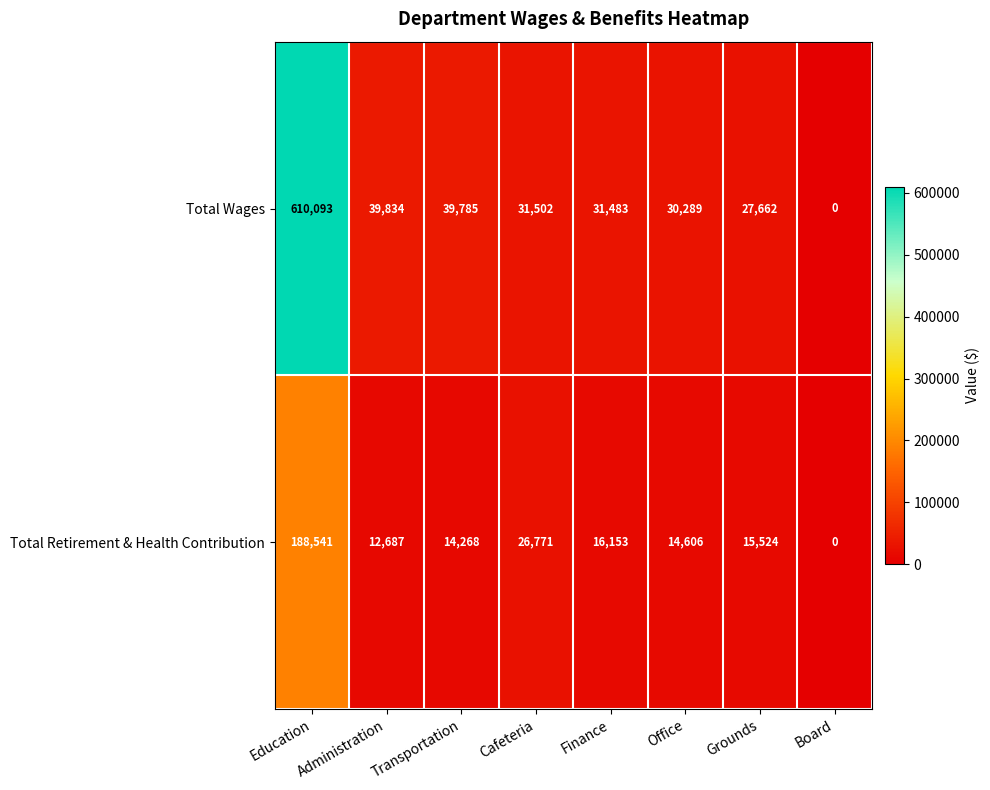

Which series has the widest spread of values?

Total Wages